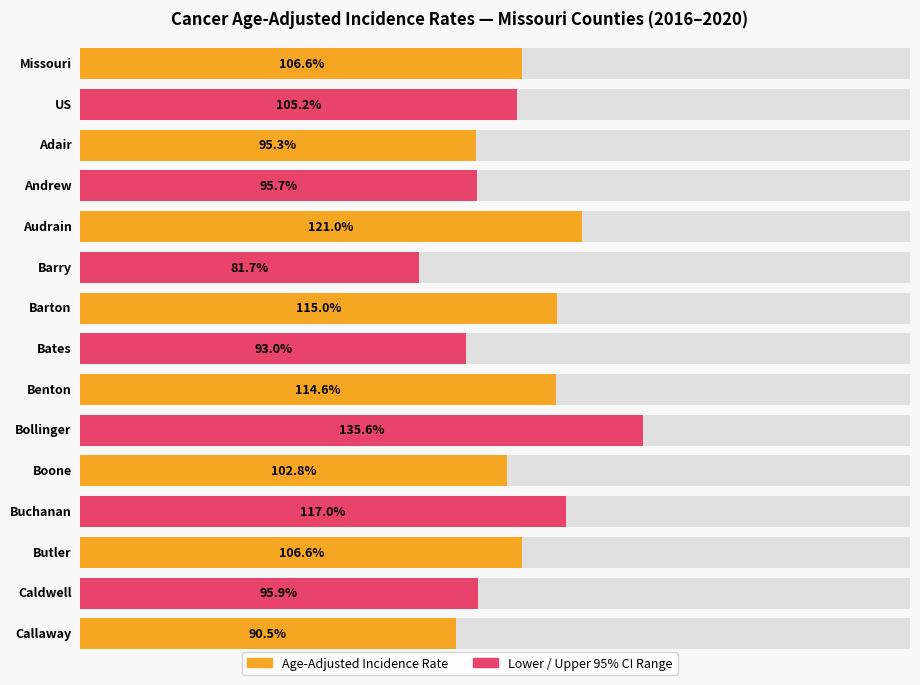

What is the difference between the maximum and minimum values in the Upper 95% CI series?

79.4